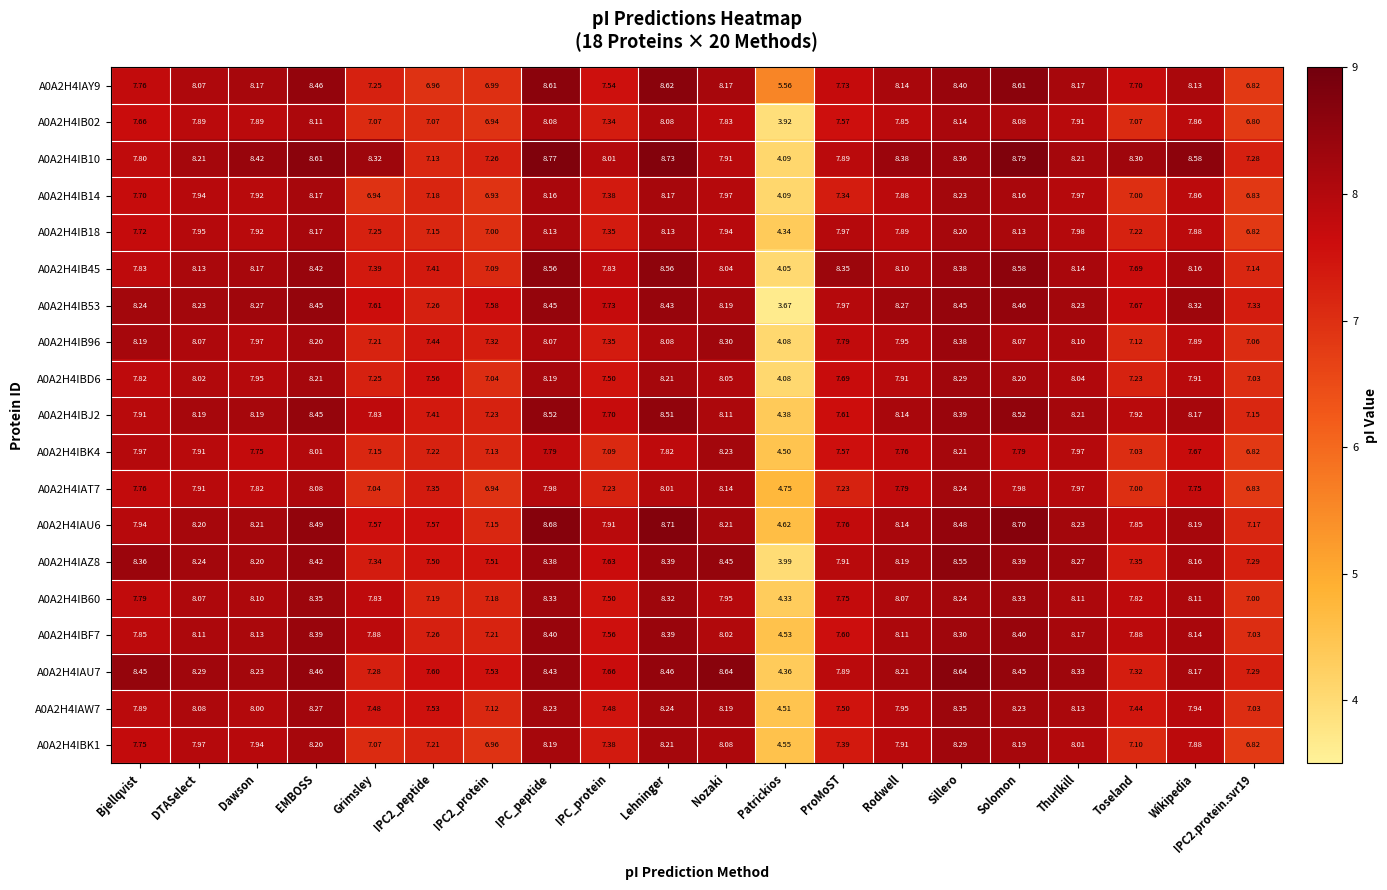

Where does the A0A2H4IBD6 series first go above 7?

Bjellqvist